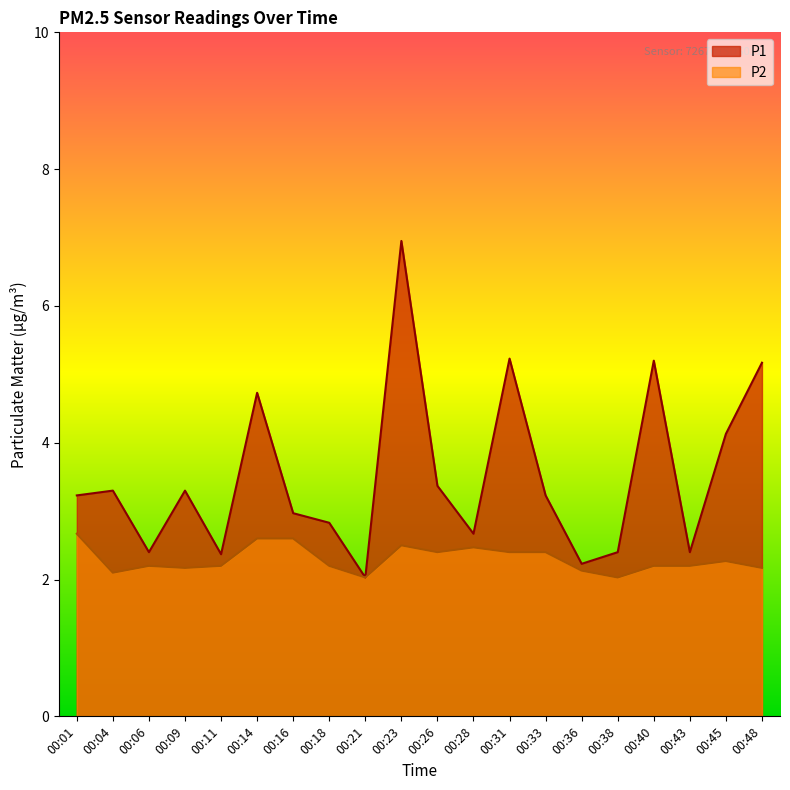

True or false: P1 and P2 cross at least once.

False